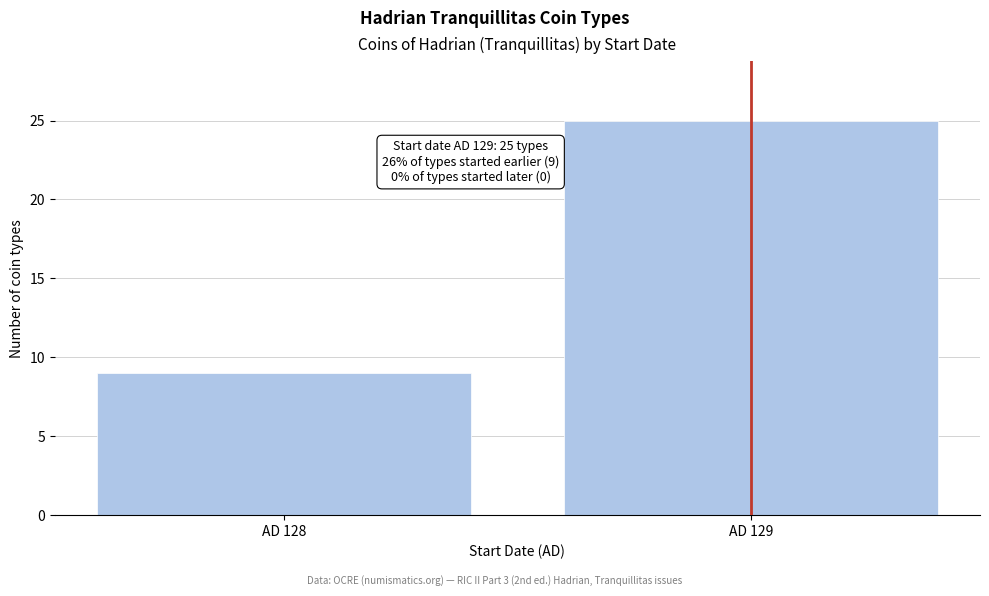

Reading right to left, transcribe all the data shown in this chart.

25	9